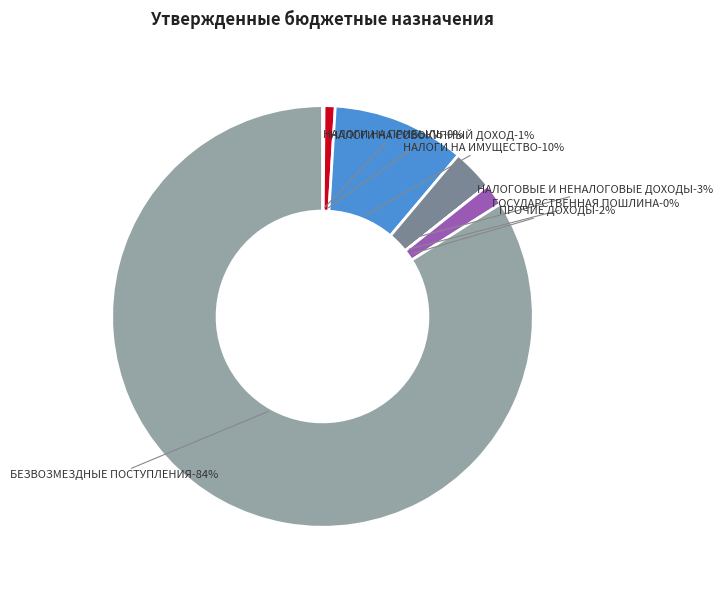

Which has a higher value, НАЛОГОВЫЕ И НЕНАЛОГОВЫЕ ДОХОДЫ (914) or НАЛОГИ НА ПРИБЫЛЬ, ДОХОДЫ?

НАЛОГОВЫЕ И НЕНАЛОГОВЫЕ ДОХОДЫ (914)